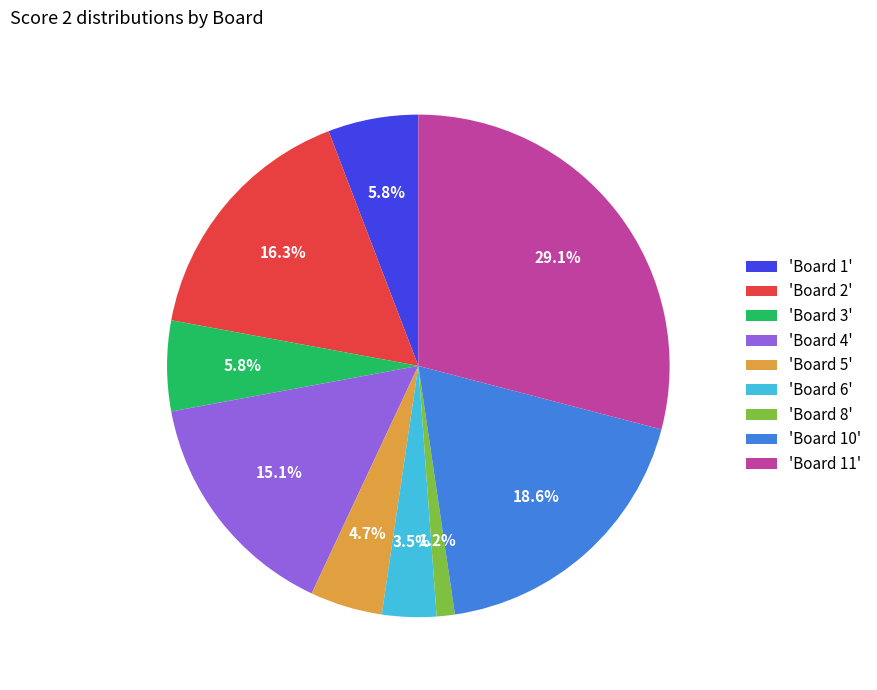

What is the largest slice in the pie chart?

'Board 11'